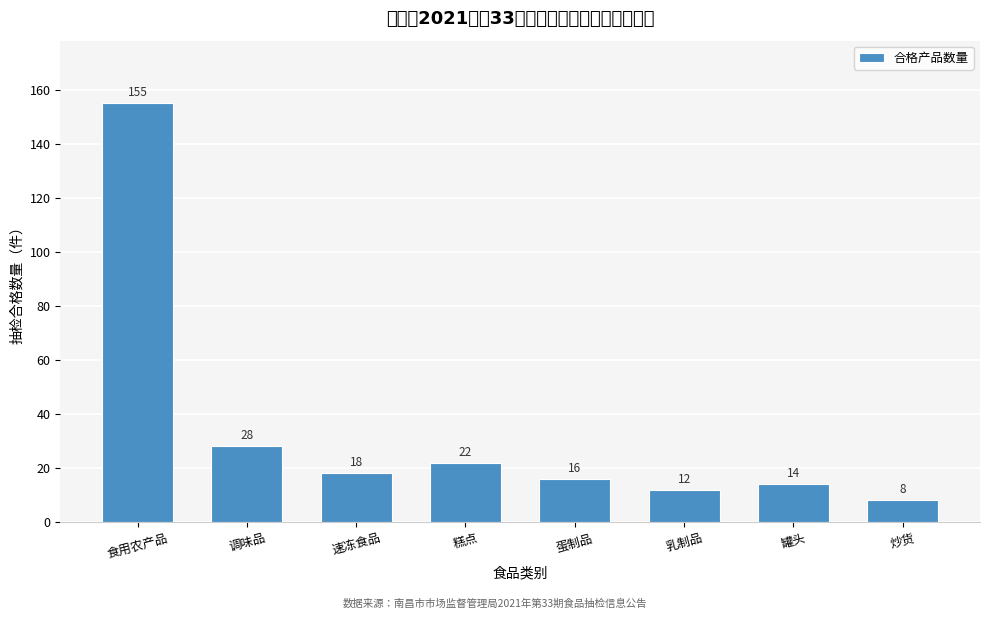

Reading left to right, what are all the values shown in this chart?

155	28	18	22	16	12	14	8